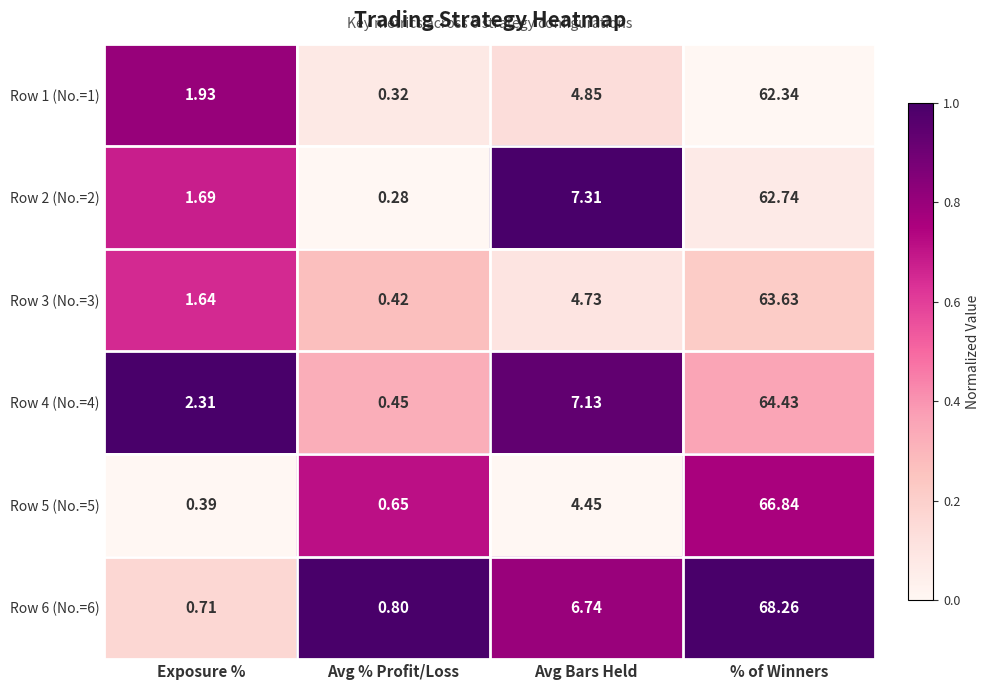

Rank the categories by Row 2 (No.=2) value from lowest to highest.

Avg % Profit/Loss, Exposure %, Avg Bars Held, % of Winners